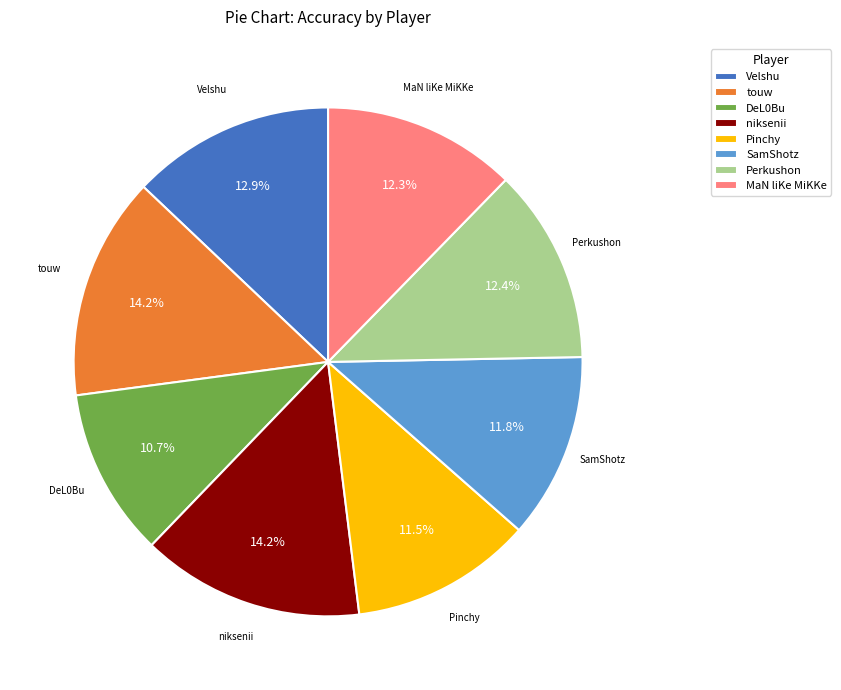

To the nearest percent, what portion does touw represent?

14%